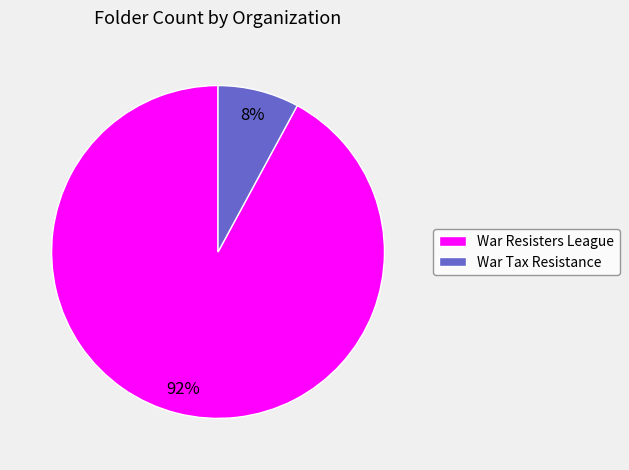

Rank the categories by value from highest to lowest.

War Resisters League, War Tax Resistance